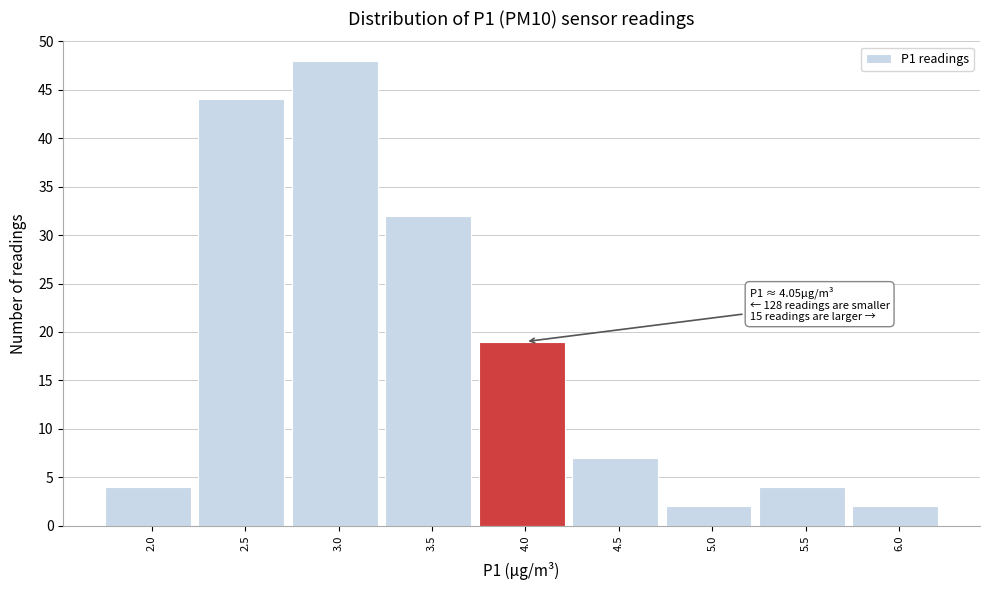

Reading right to left, what are all the values shown in this chart?

6.0=2	5.5=4	5.0=2	4.5=7	4.0=19	3.5=32	3.0=48	2.5=44	2.0=4